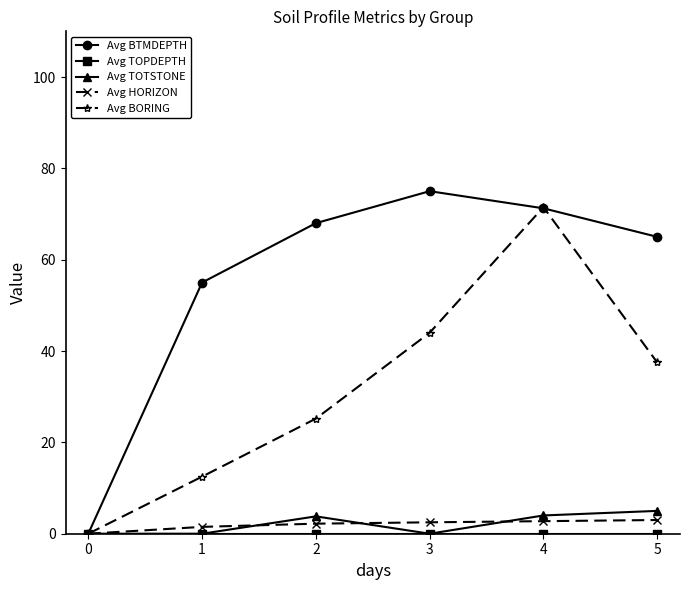

What is the total value across all series at 5?

110.5